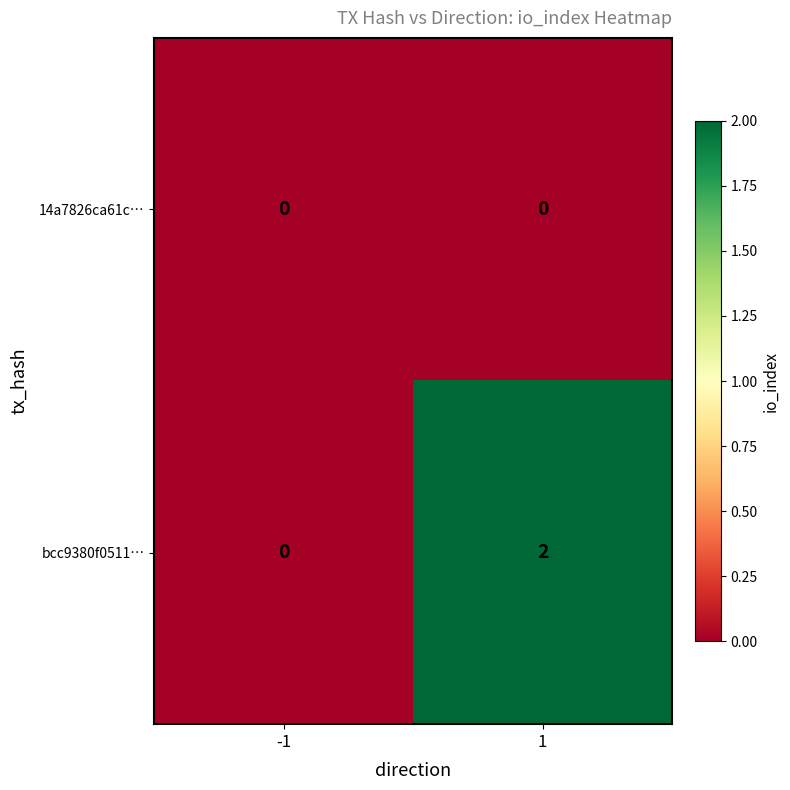

Rank the series by their average value, from lowest to highest.

14a7826ca61c…, bcc9380f0511…